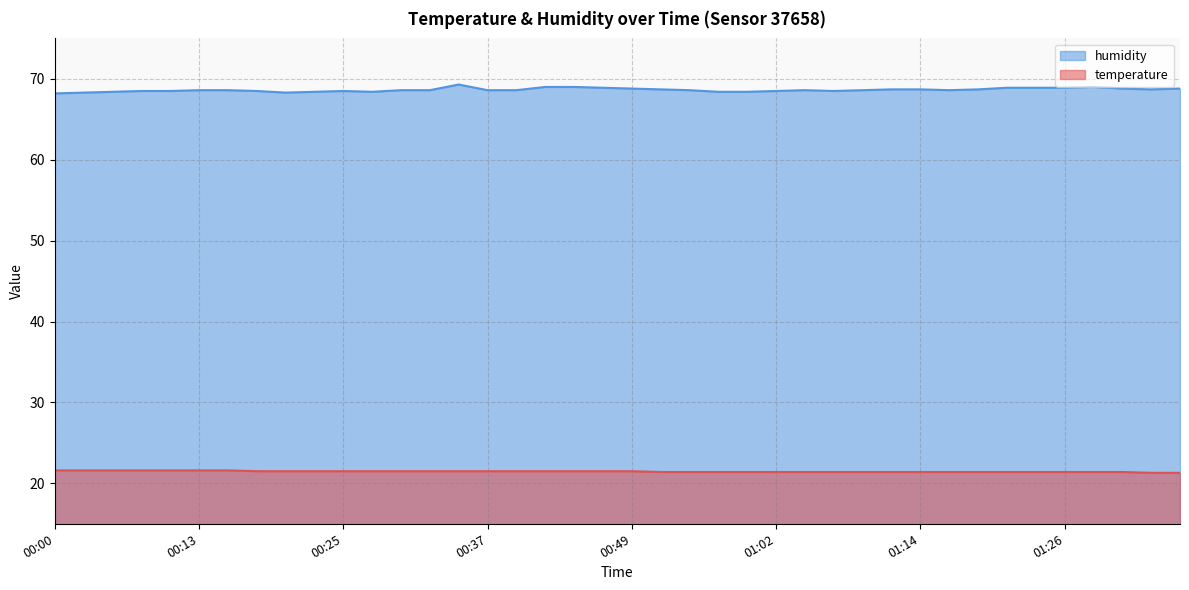

Which label corresponds to the smallest value in the chart?

01:33